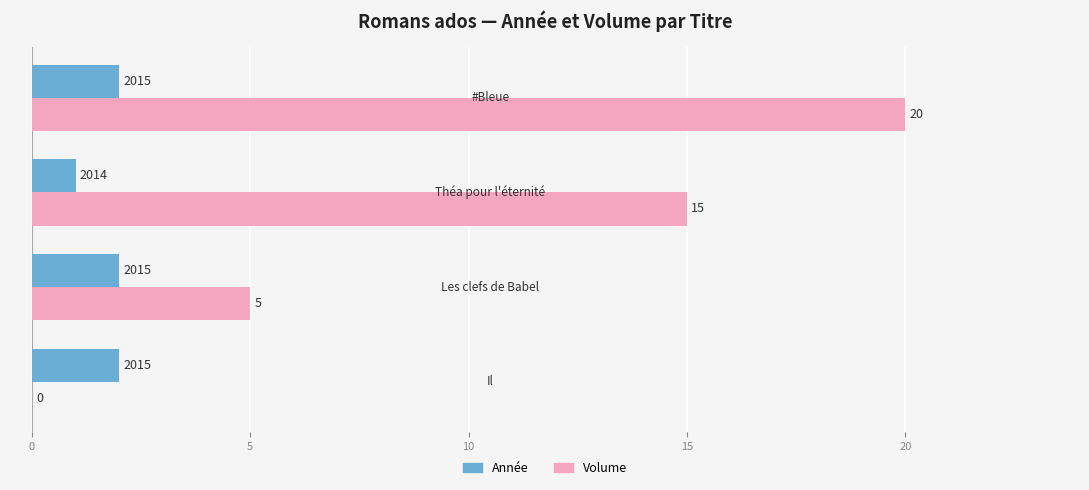

Which series has the largest total across all categories?

Volume